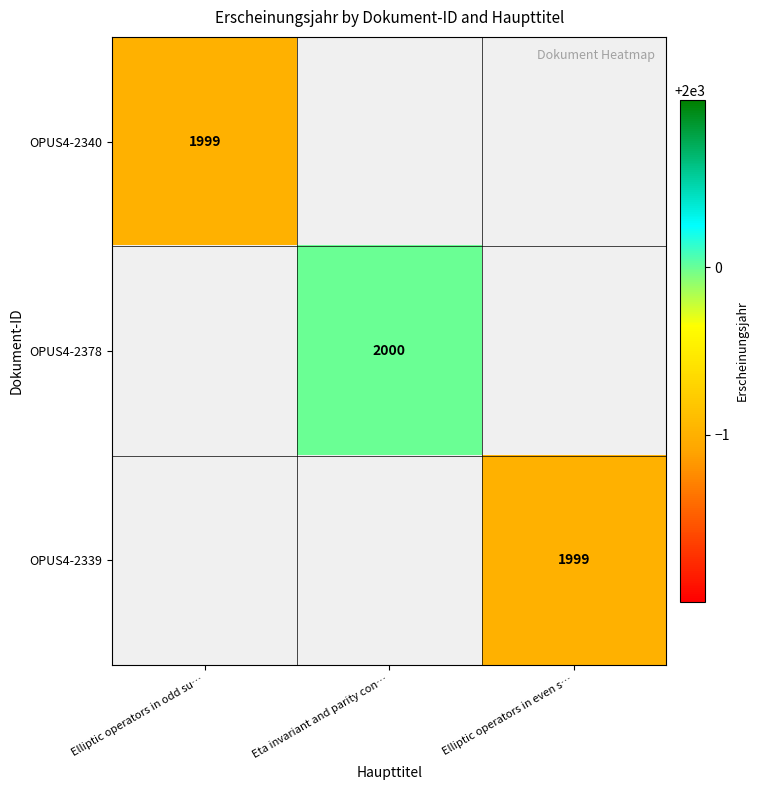

The OPUS4-2340 series shows 1999 at Elliptic operators in odd su…. True or false?

True